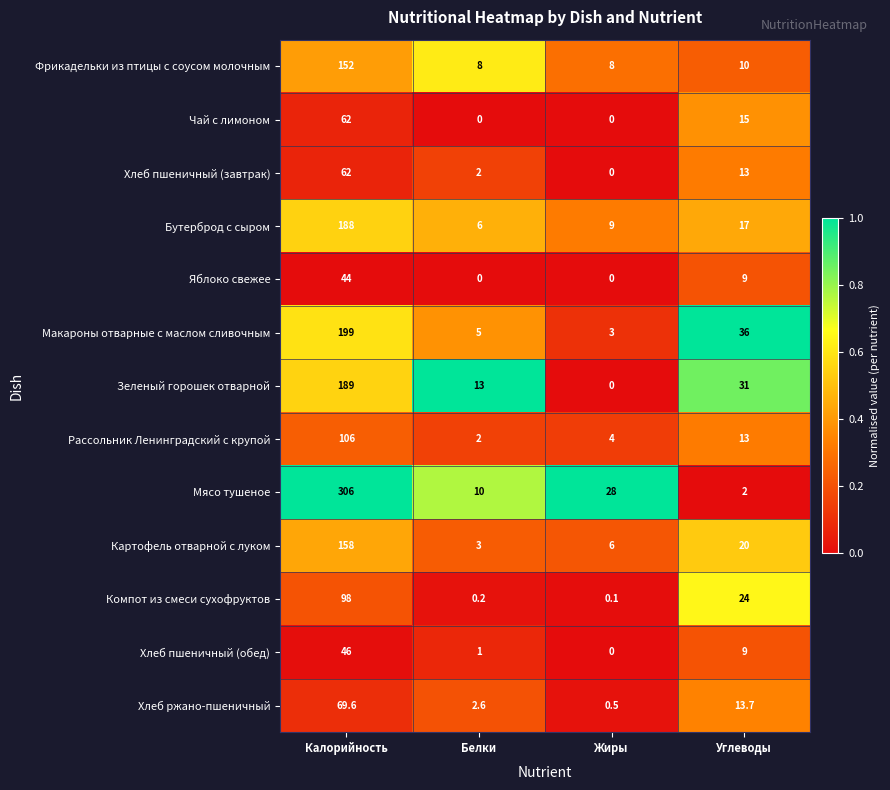

Which series has the largest total across all categories?

Мясо тушеное